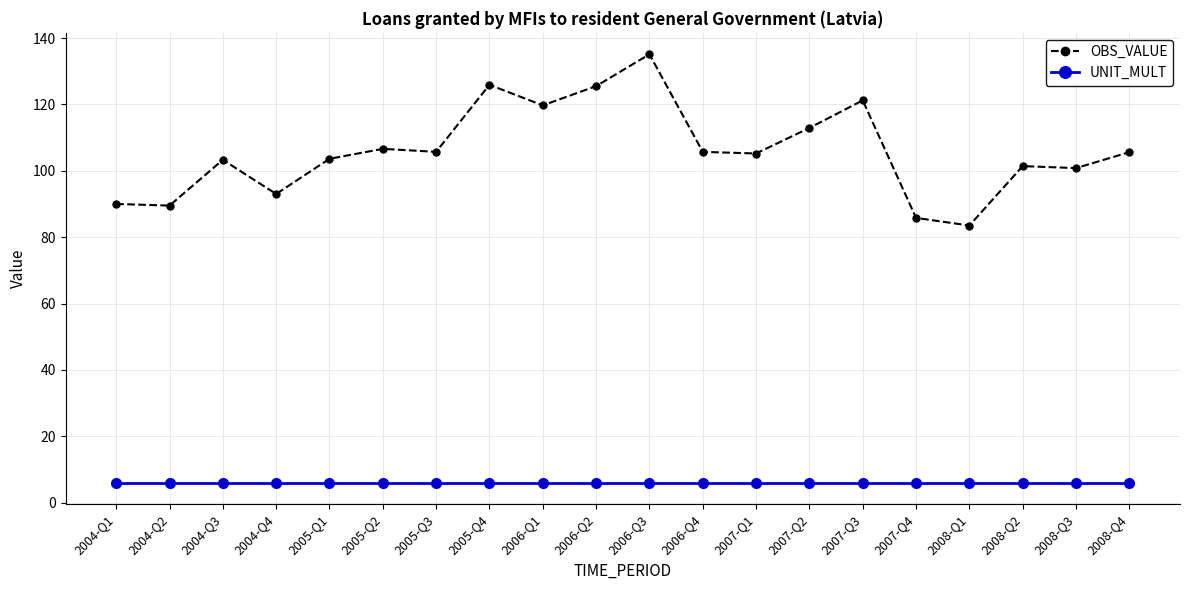

Rank the series by their average value, from lowest to highest.

UNIT_MULT, OBS_VALUE